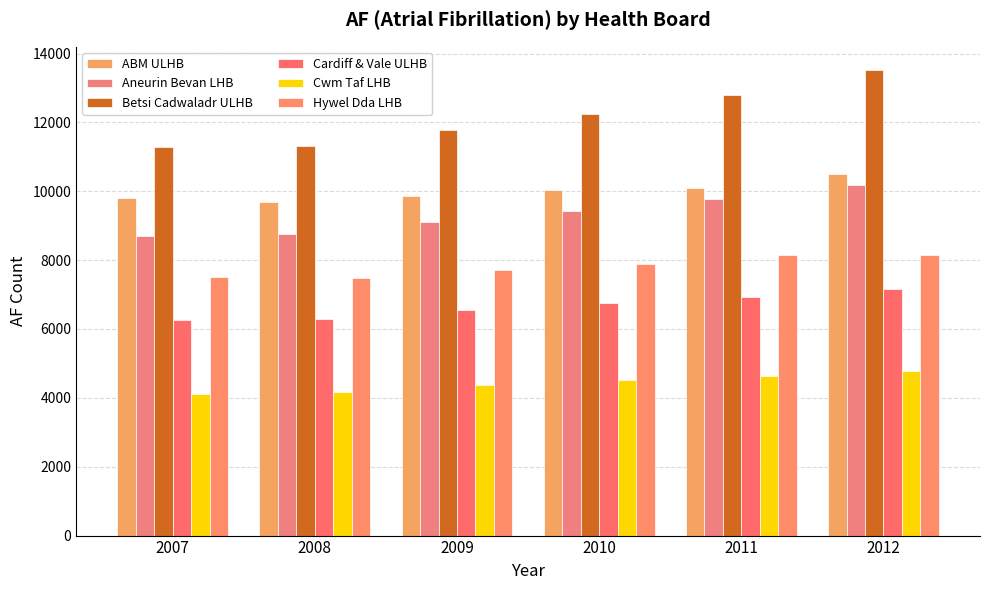

What is the value of the Aneurin Bevan LHB bar at the 3rd from the left?

9113